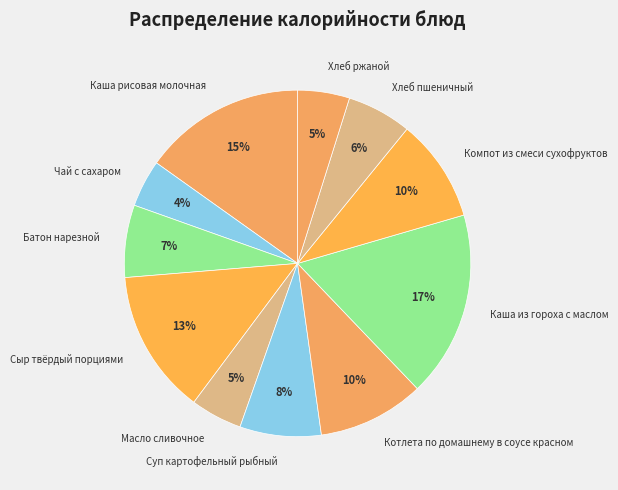

To the nearest percent, what is the combined percentage of Суп картофельный рыбный and Каша рисовая молочная?

23%